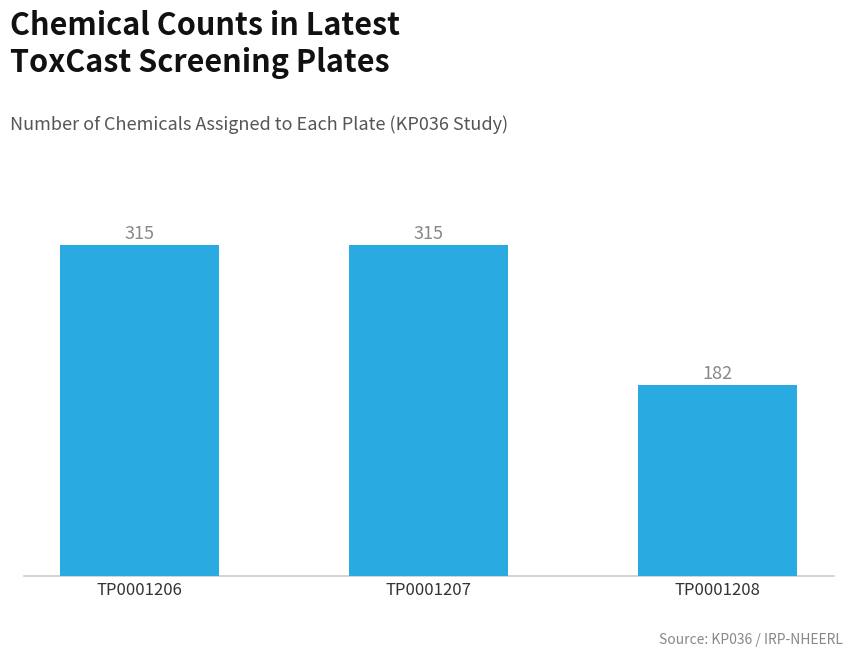

At which category does the chart reach its minimum across all series?

TP0001208